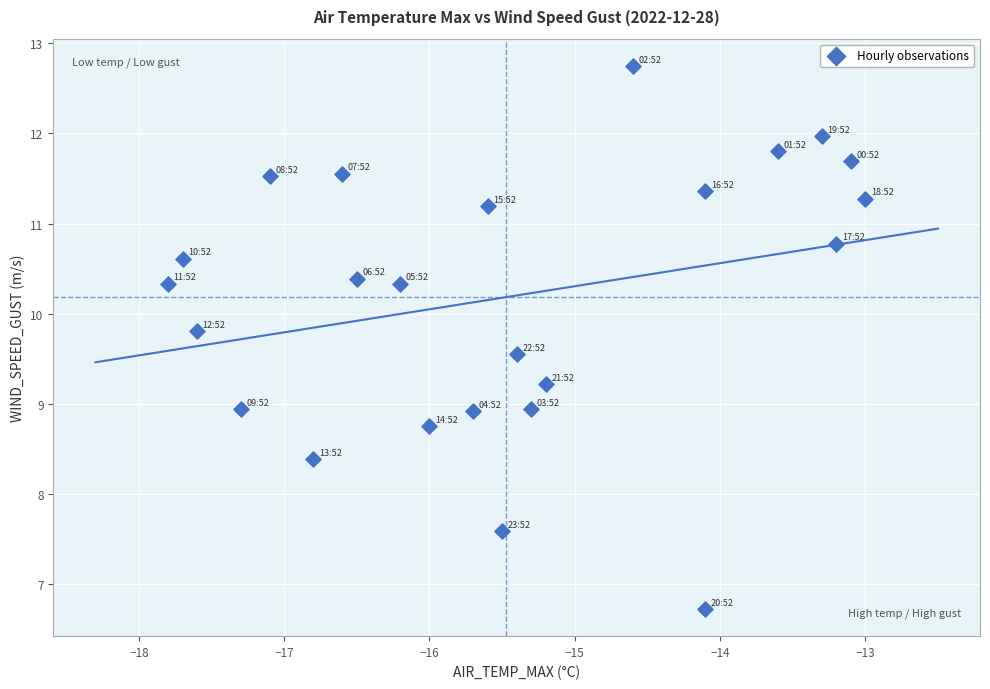

What is the range of X values (max minus min)?

4.8